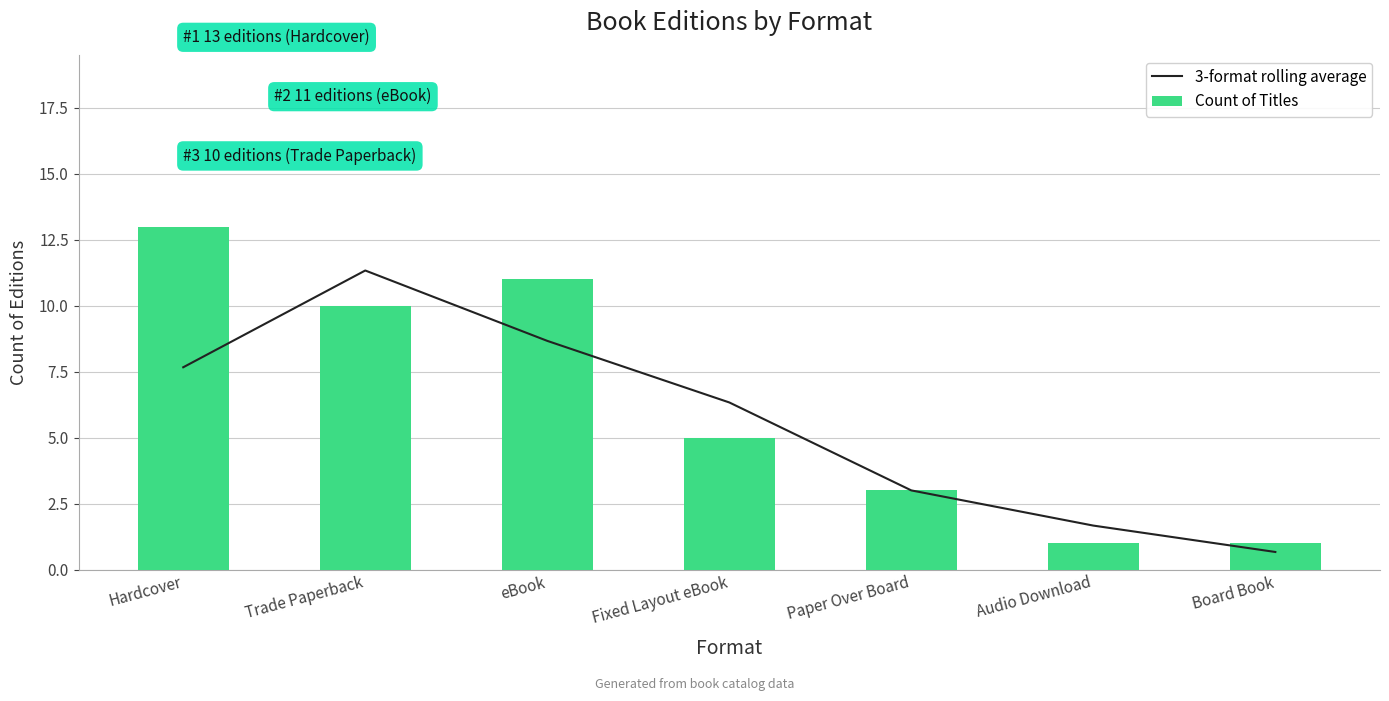

The value of Count of Titles at Trade Paperback is 3.1. True or false?

False